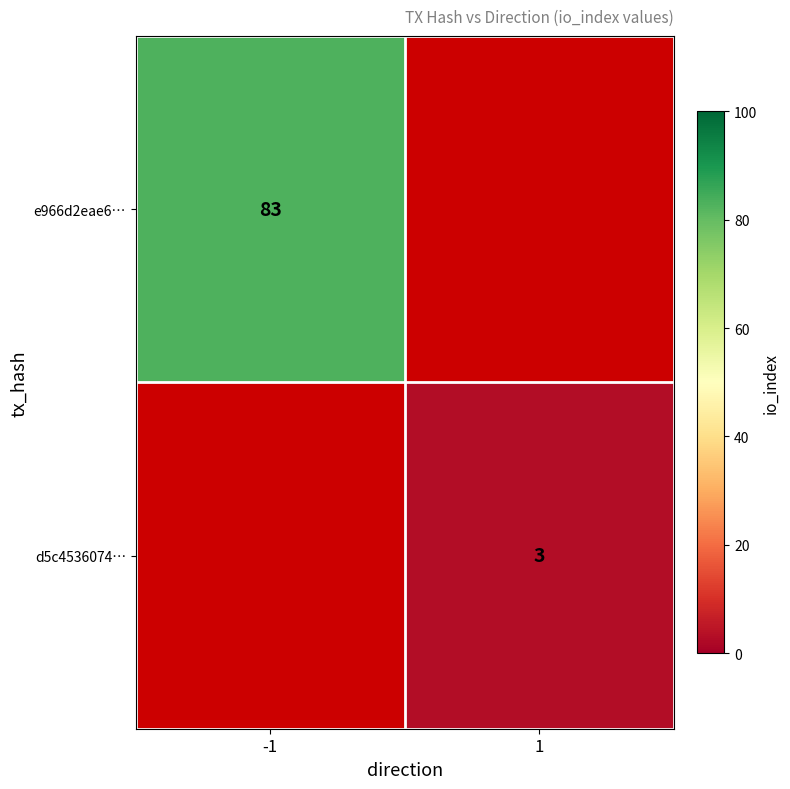

True or false: e966d2eae6… has a value of 83 at -1.

True